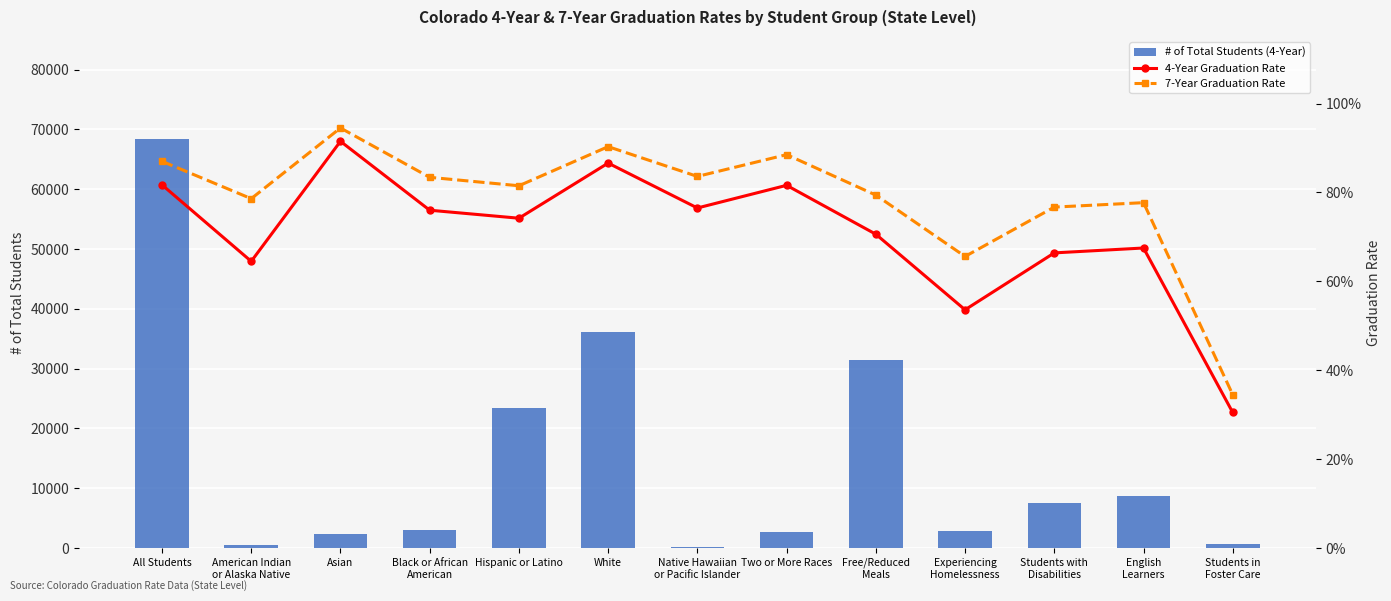

What is the average value of the 7-Year Graduation Rate series?

0.8